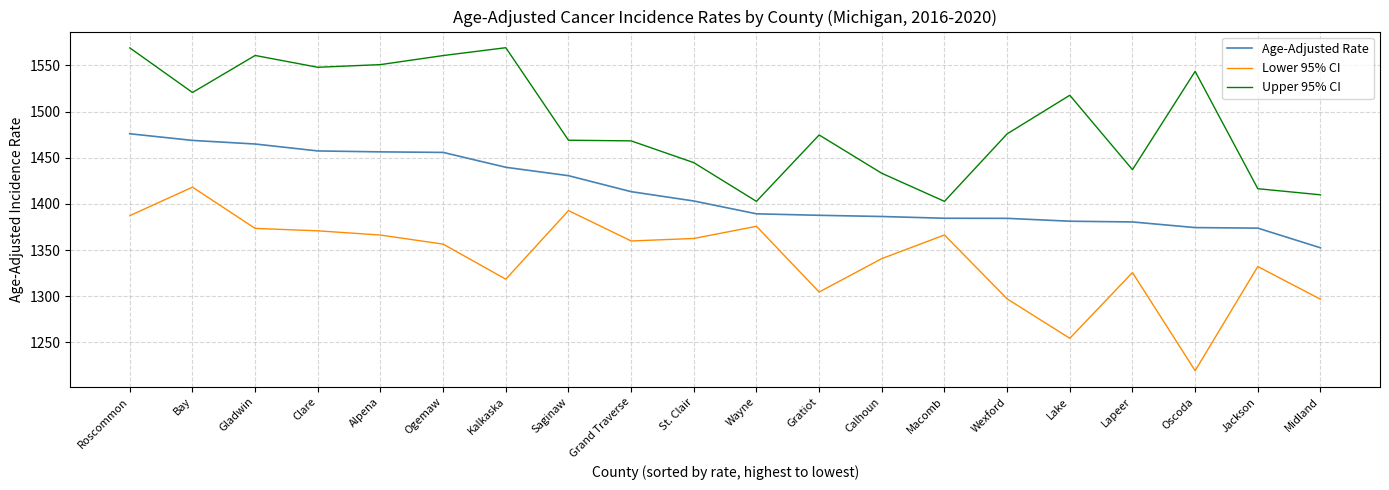

Where is the first local maximum for Upper 95% CI?

Gladwin